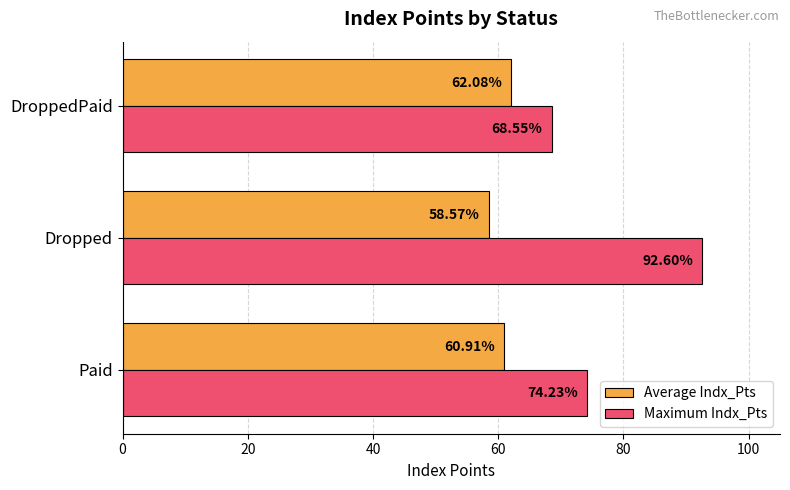

Where is Average Indx_Pts nearest to the value 60?

Paid